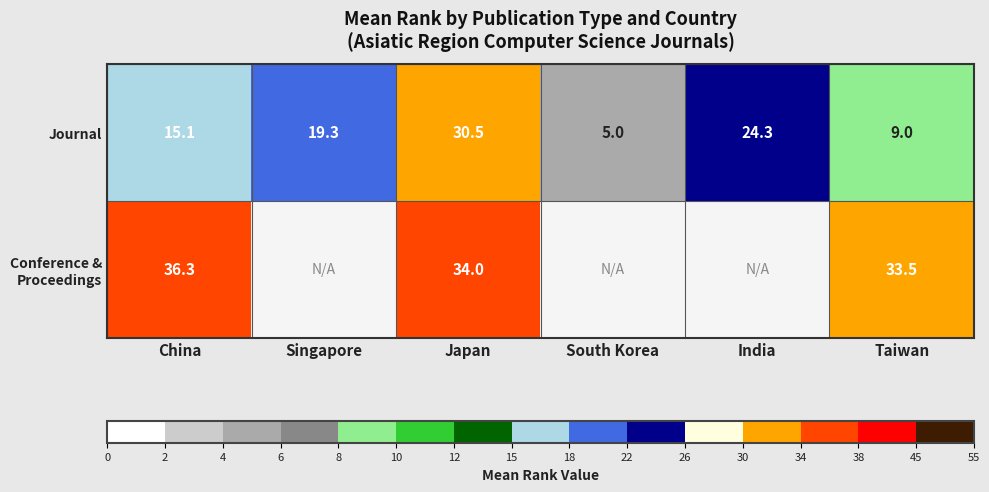

What is the greatest value displayed?

36.3